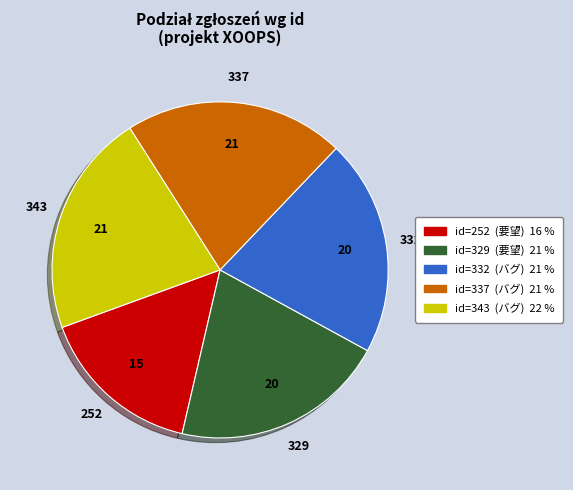

Does any single category account for the majority?

No